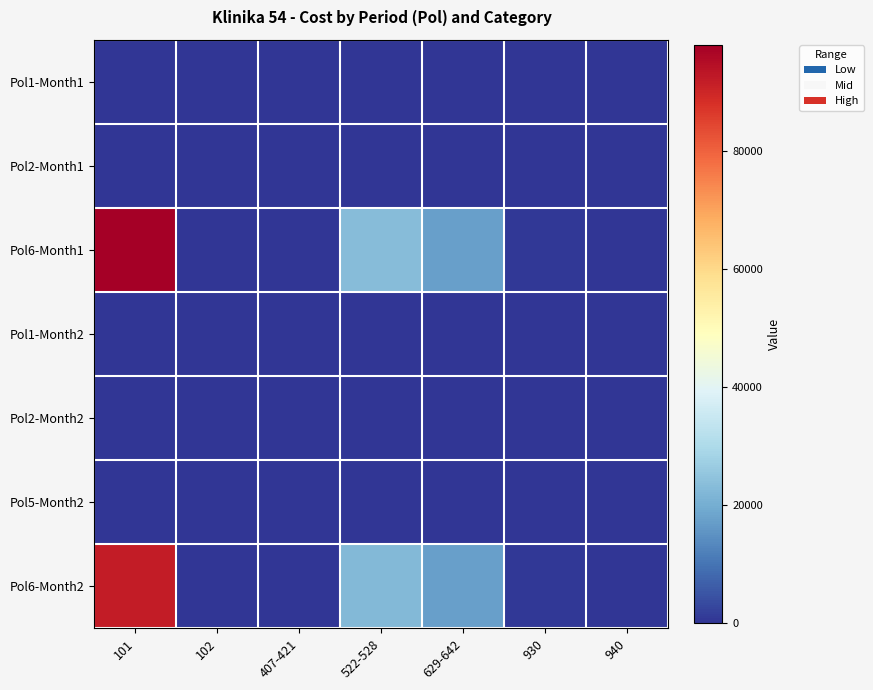

What is the spread (max minus min) of values at 930?

600.0